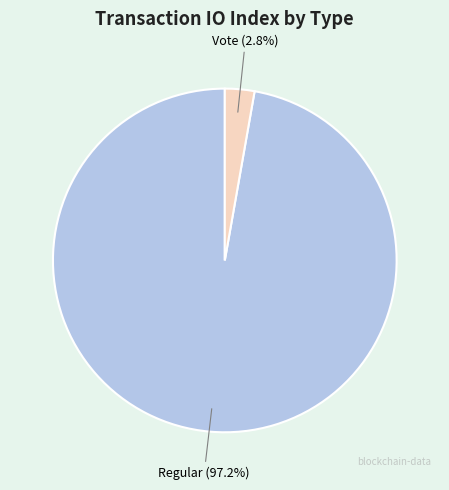

What percentage do Regular and Vote together represent?

100.0%